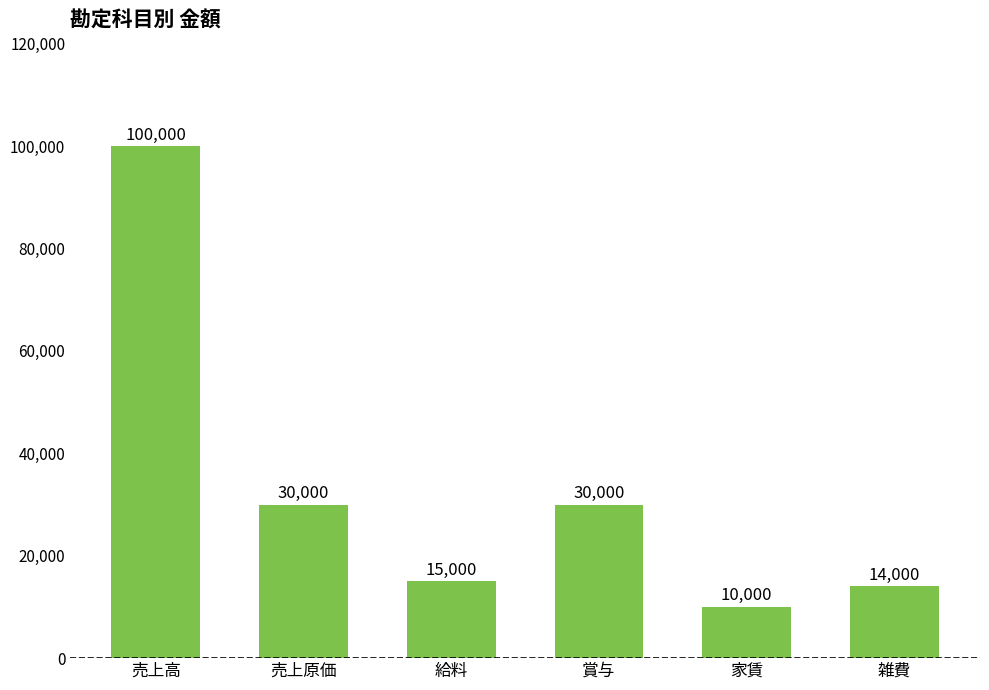

What is the maximum value shown in the chart?

100000